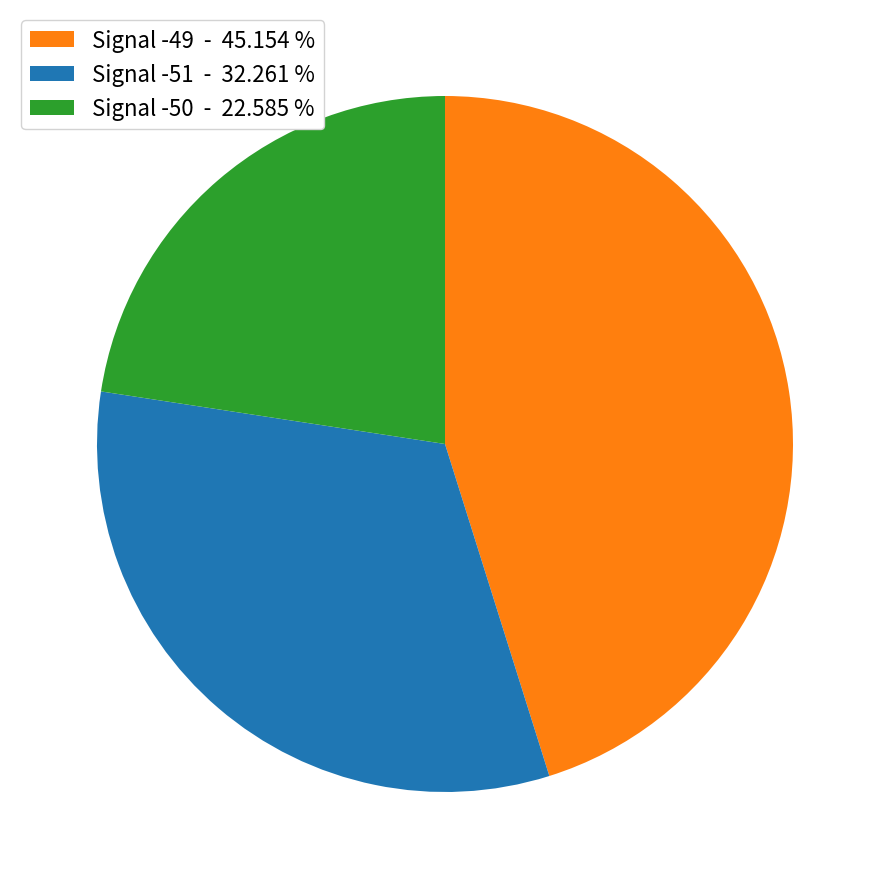

How many slices are in this pie chart?

3